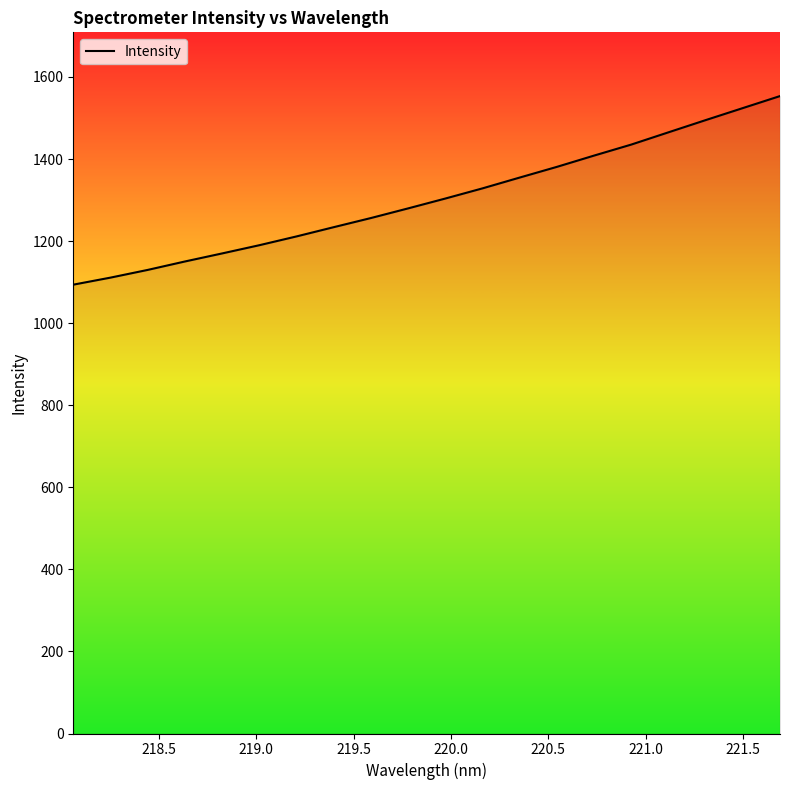

What is the greatest value displayed?

1553.4